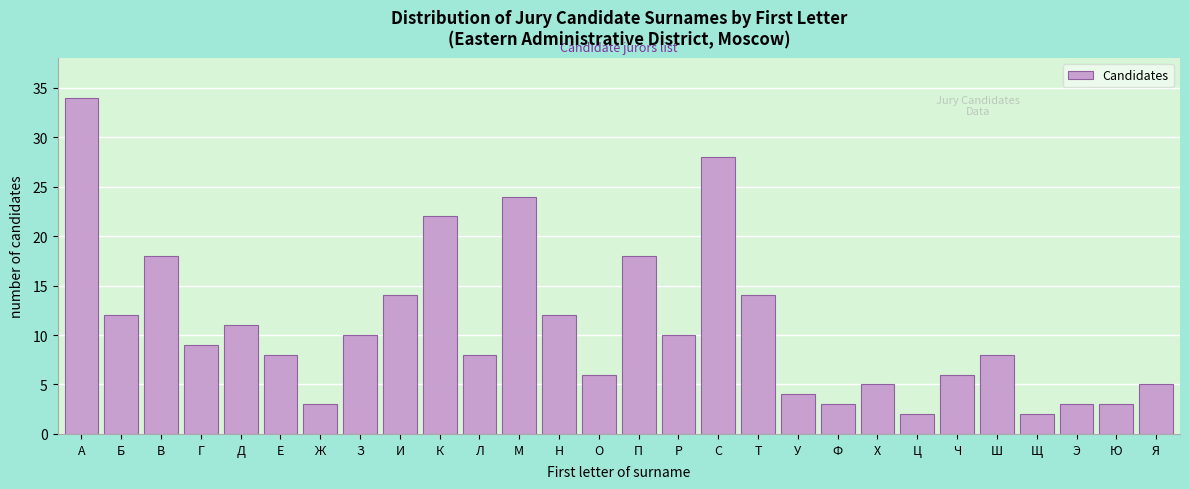

Reading right to left, transcribe all the data shown in this chart.

Я=5	Ю=3	Э=3	Щ=2	Ш=8	Ч=6	Ц=2	Х=5	Ф=3	У=4	Т=14	С=28	Р=10	П=18	О=6	Н=12	М=24	Л=8	К=22	И=14	З=10	Ж=3	Е=8	Д=11	Г=9	В=18	Б=12	А=34